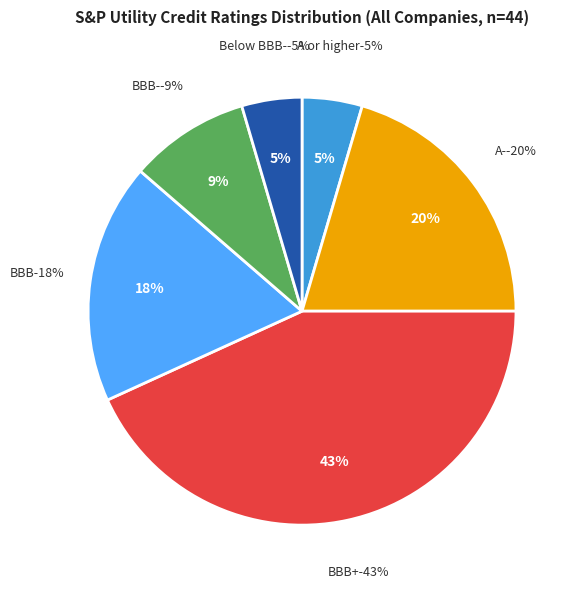

What is the change in value from BBB to Below BBB-?

-6